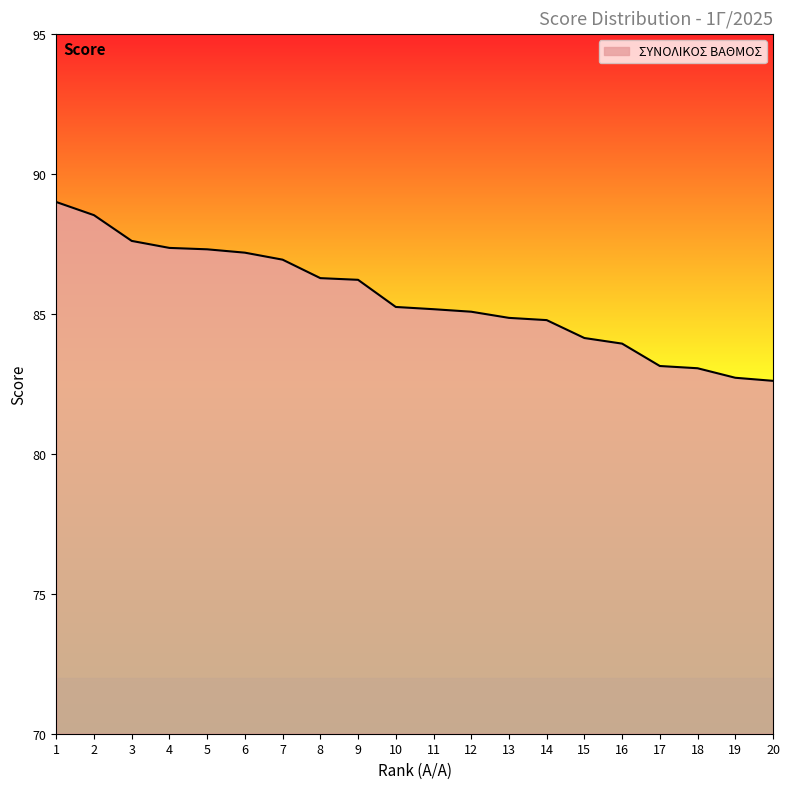

What is the difference between the values at 5 and 10?

2.1